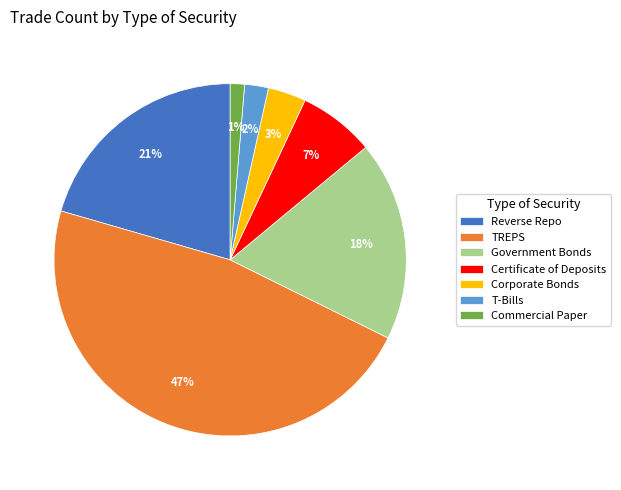

To the nearest percent, what is the average slice percentage?

14%